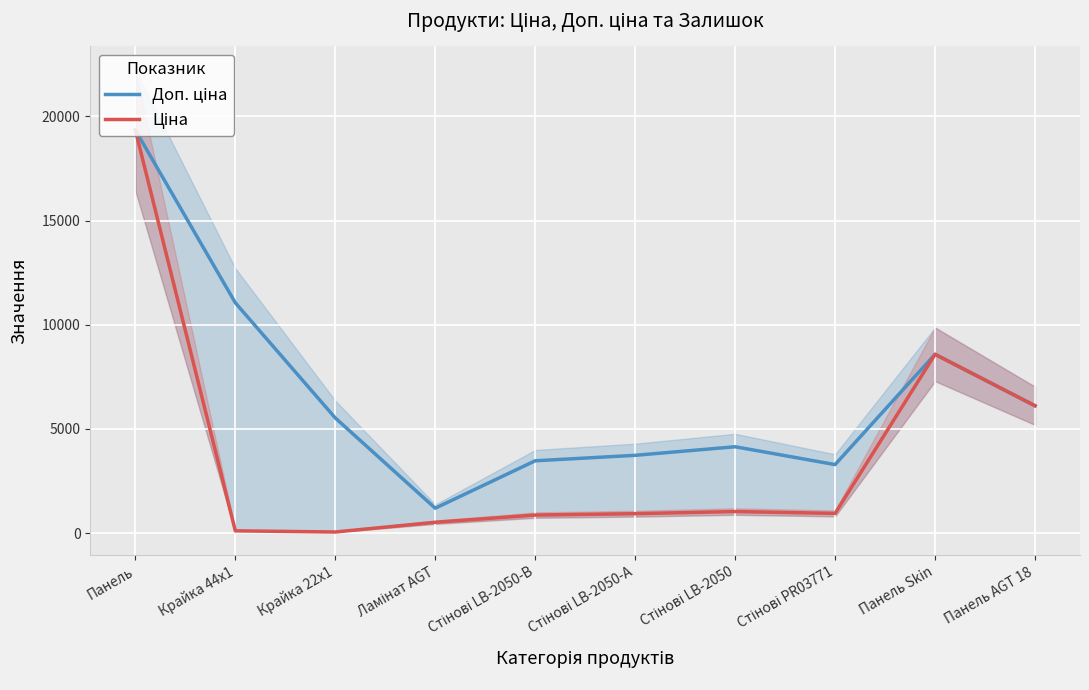

True or false: Ціна and Доп. ціна intersect in this chart.

False